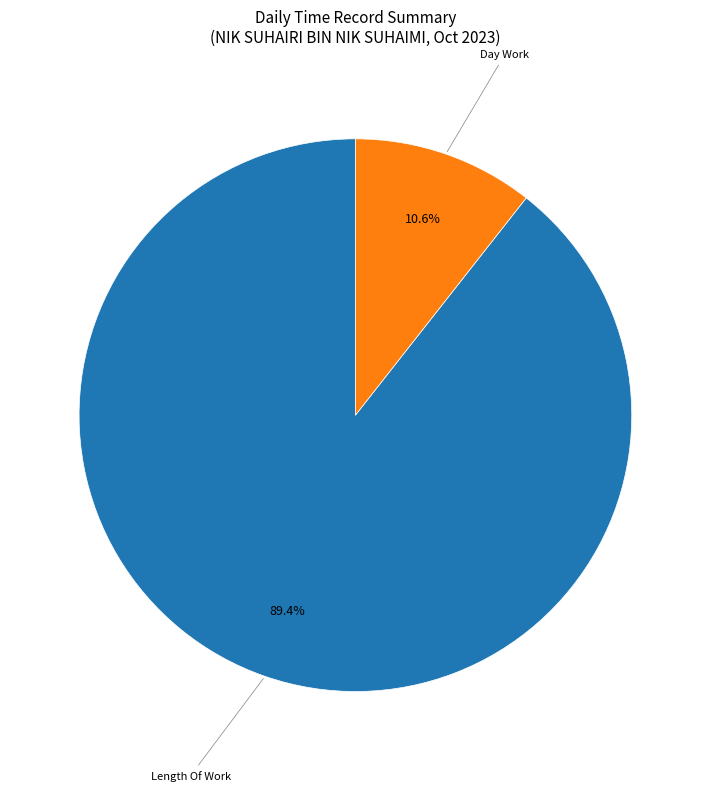

Is there any slice that represents more than half of the pie?

Yes